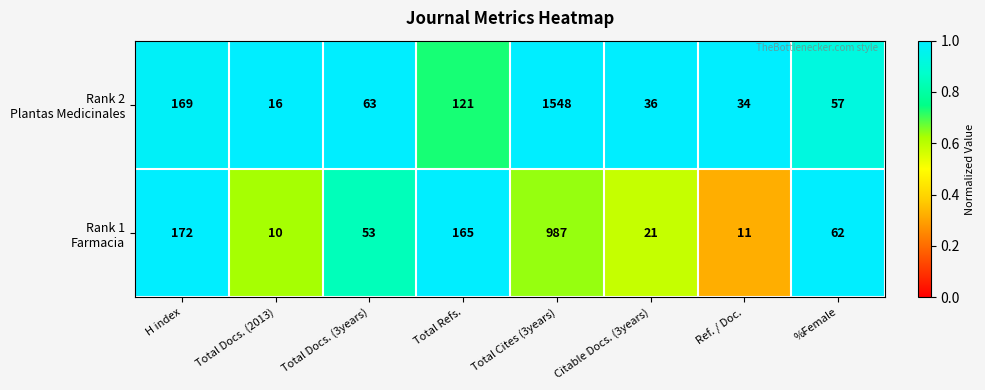

How many distinct data groups are displayed?

2